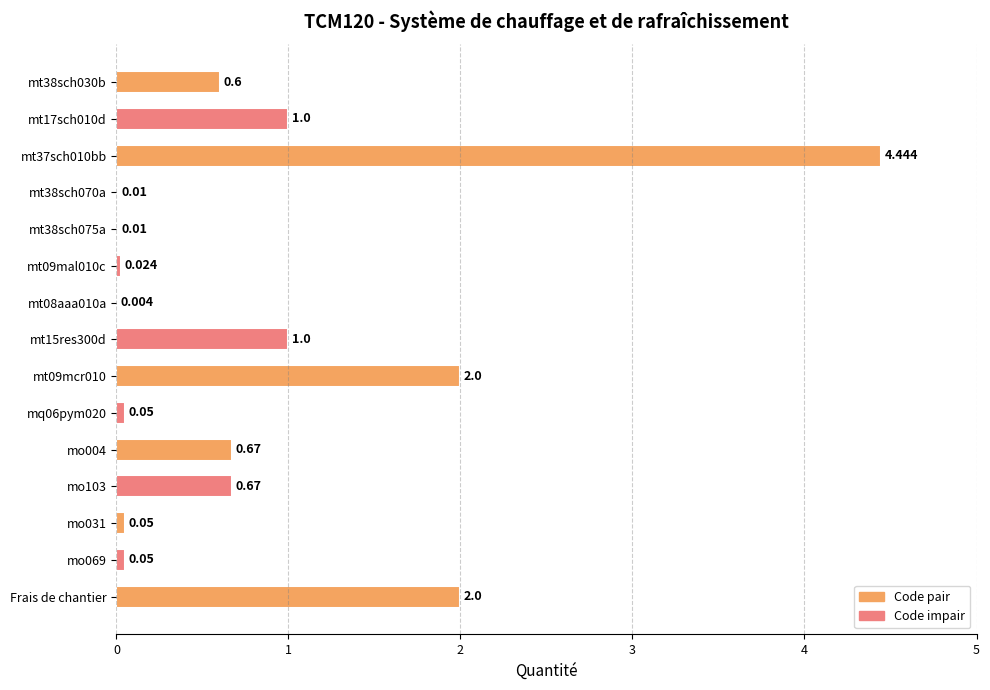

What is the difference between the maximum and minimum values?

4.4